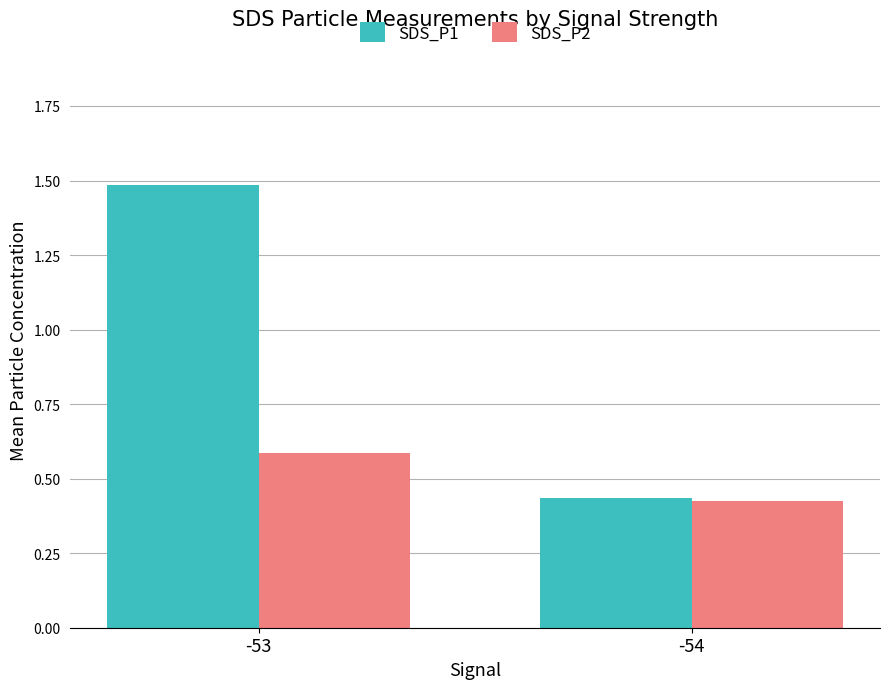

What is the maximum value shown in the chart?

1.5